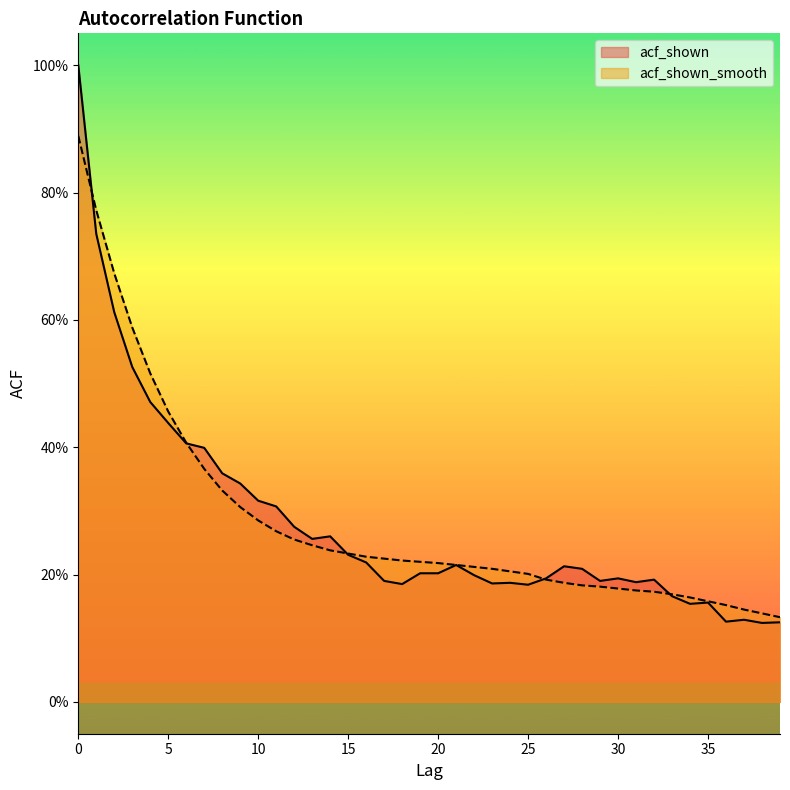

What is the sum of the acf_shown values at 31 and 25?

0.4